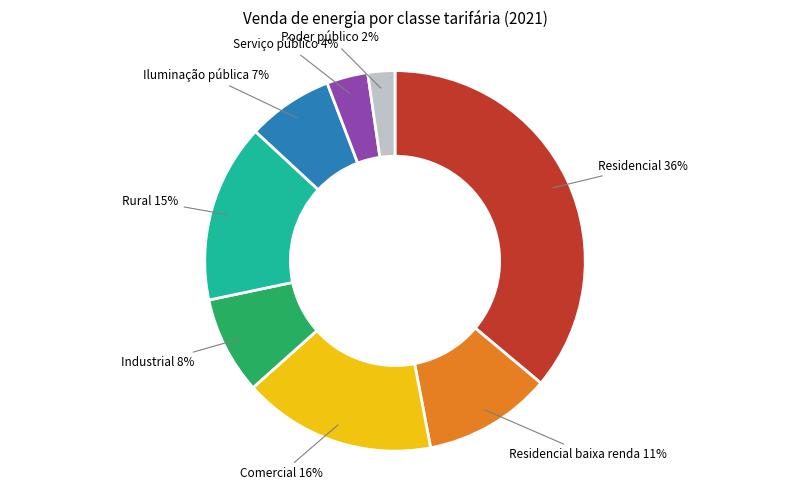

To the nearest percent, what is the difference between the largest and smallest slice percentages?

34%